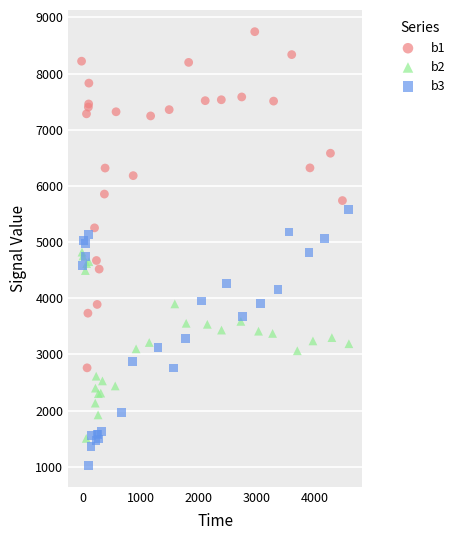

Which series reaches the maximum Y coordinate?

b1